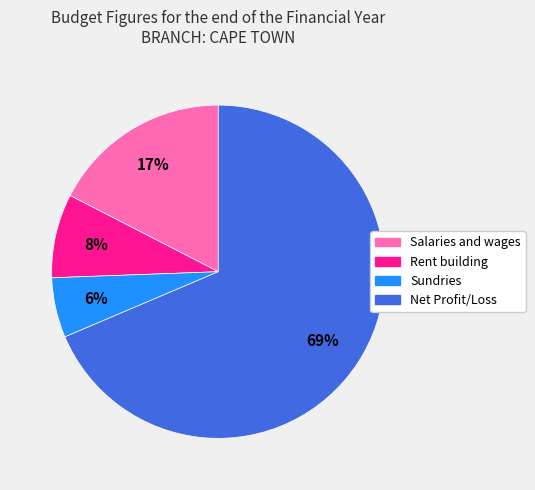

How many segments does this pie chart have?

4